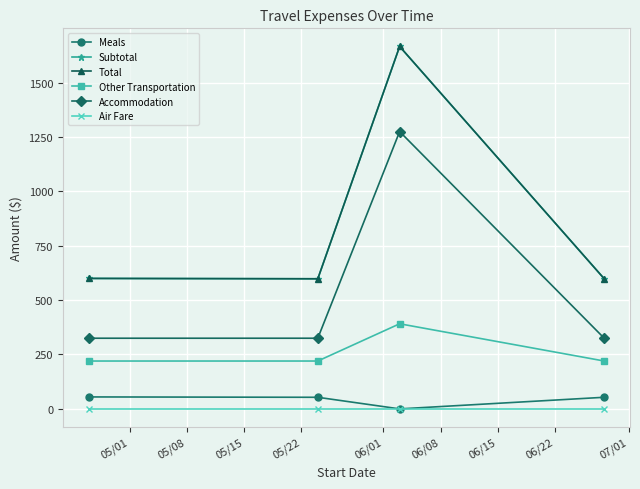

Where is Subtotal nearest to the value 1132?

05/01